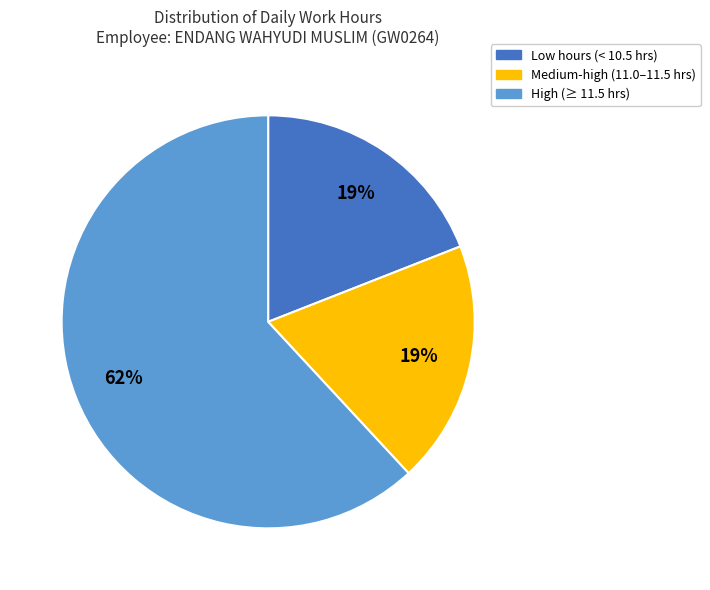

To the nearest percent, what is the average slice percentage?

33%